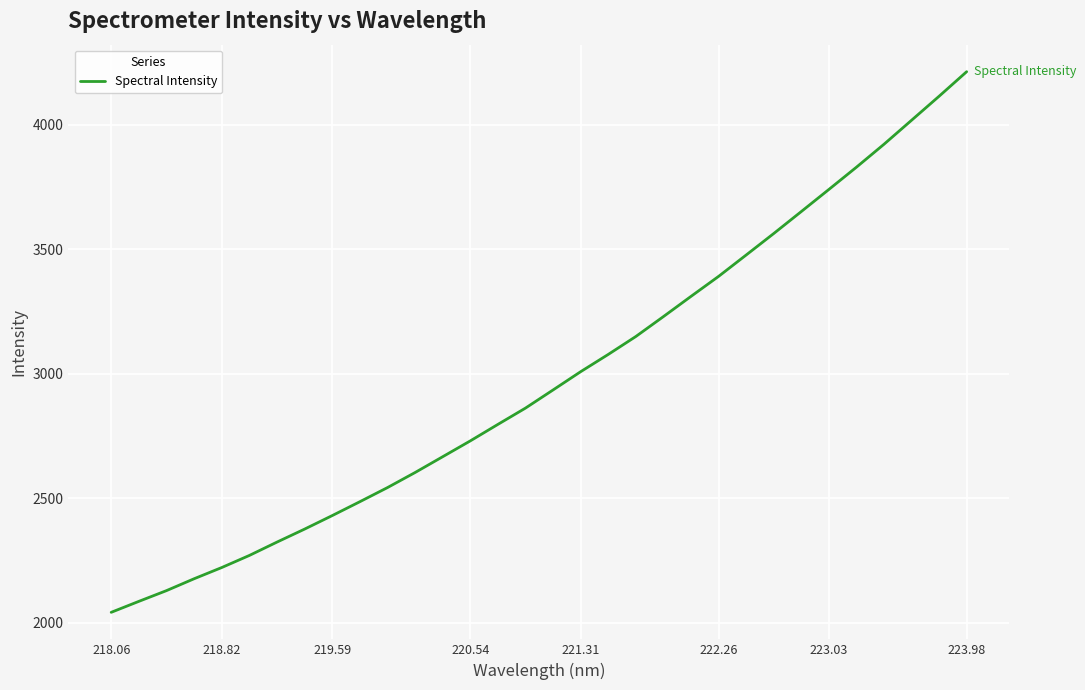

What is the minimum value shown in the chart?

2042.7